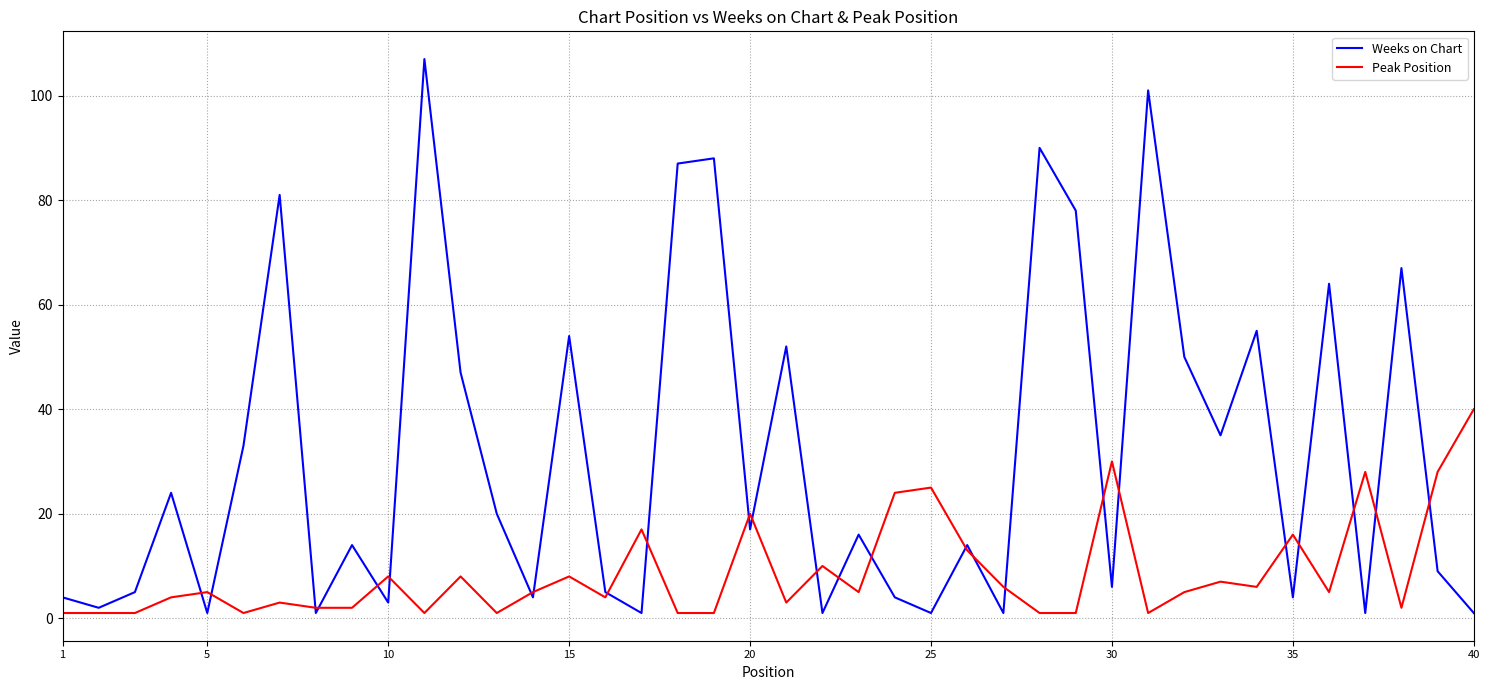

List the series in order of their peak value, highest first.

Weeks on Chart, Peak Position